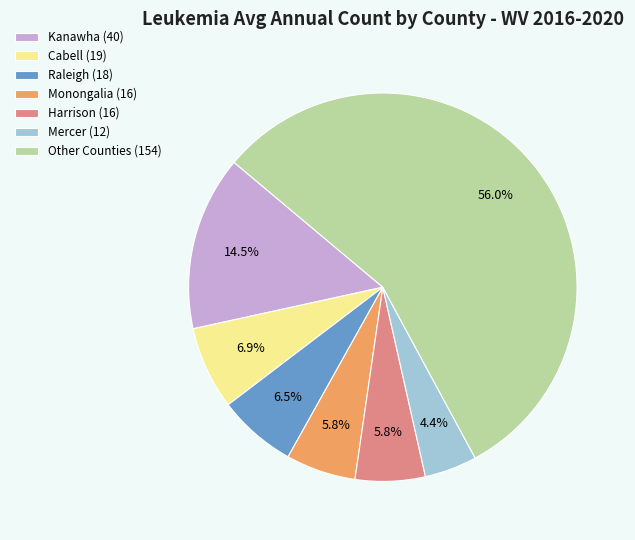

Is there a majority slice in this chart?

Yes